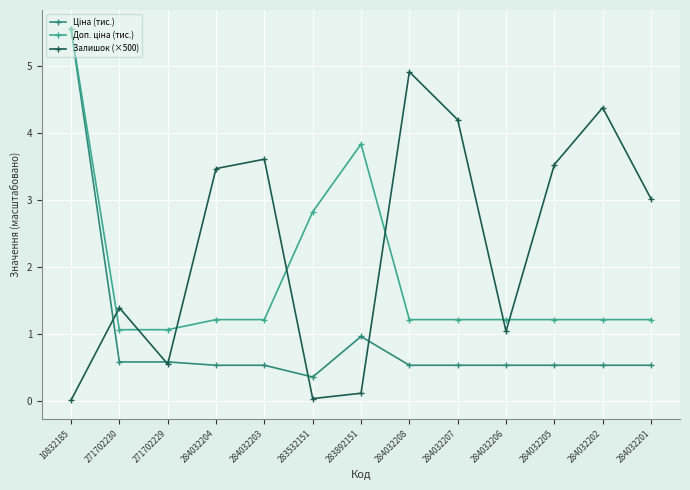

How many data points does each series have?

13